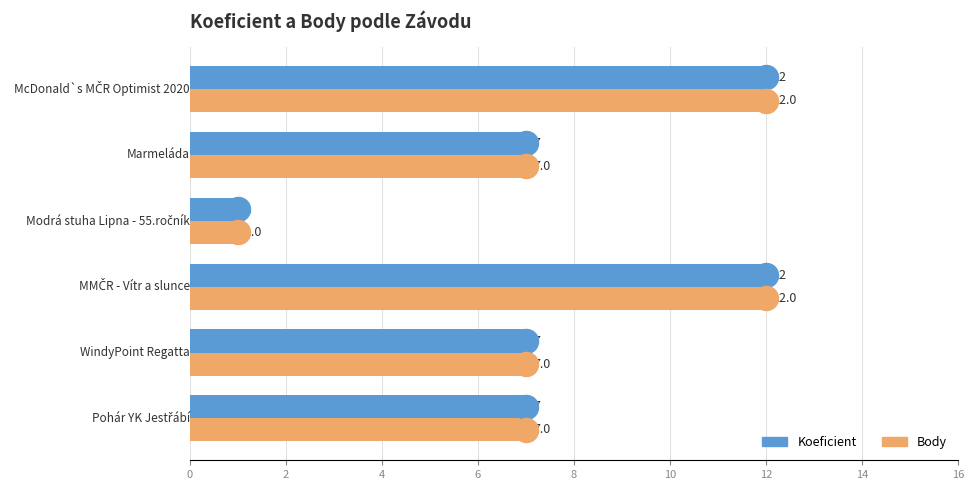

What is the total value across all series at 4?

24